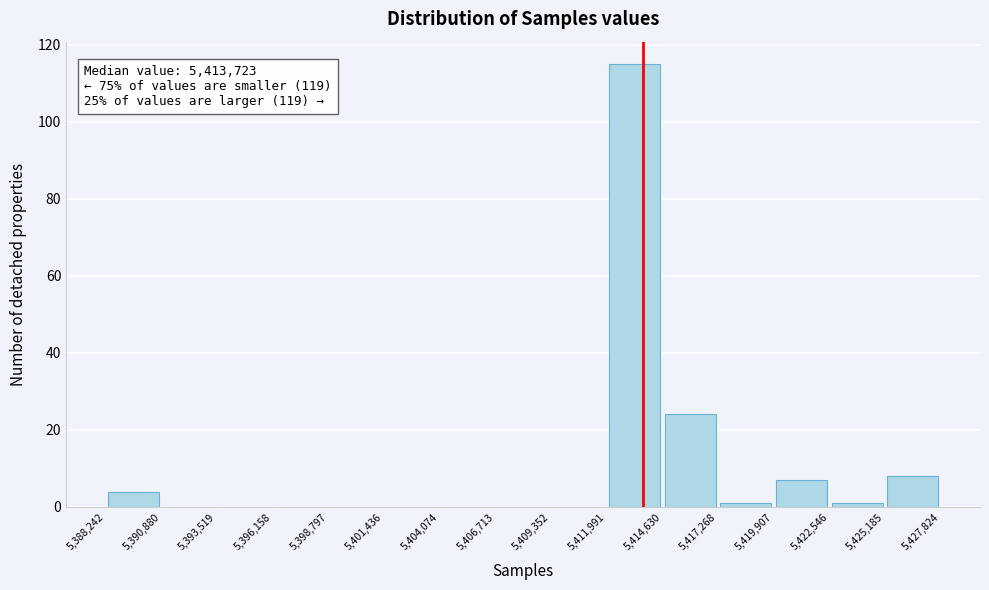

Which range on the x-axis has the tallest bar?

5,411,991 to 5,414,630